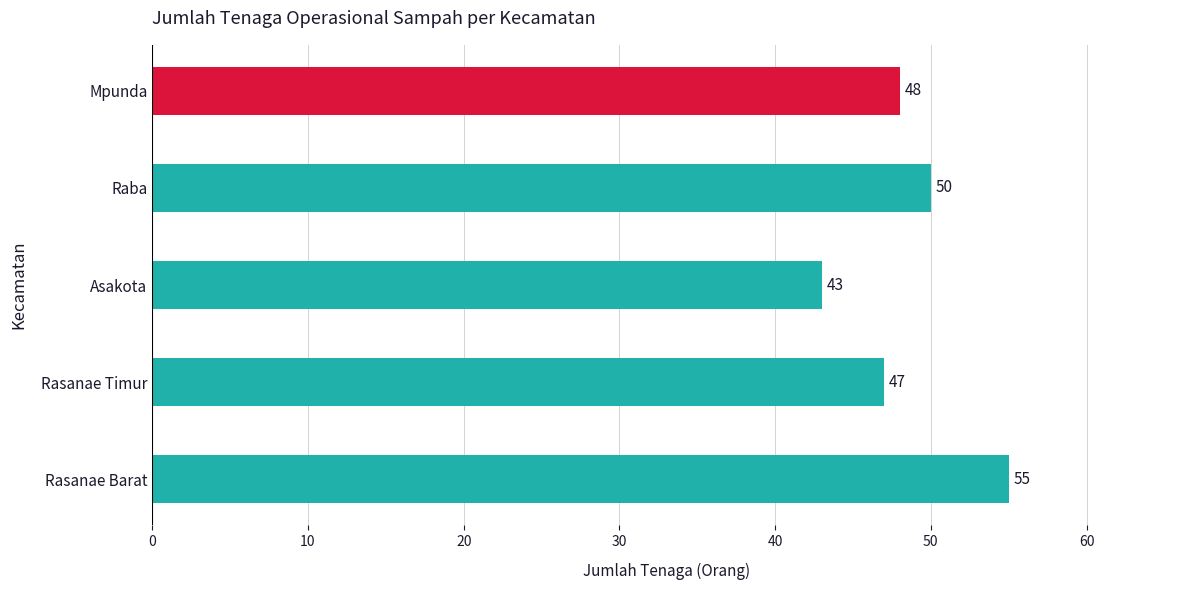

The value at Mpunda is 48. True or false?

True